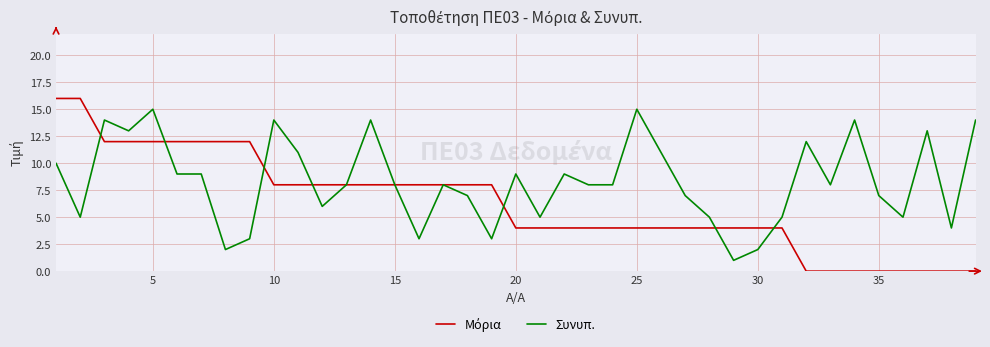

What is the greatest value displayed?

16